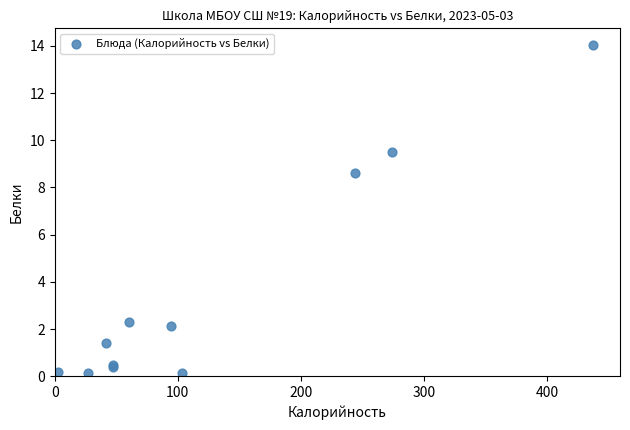

What Y value in the scatter plot is closest to 7?

8.6